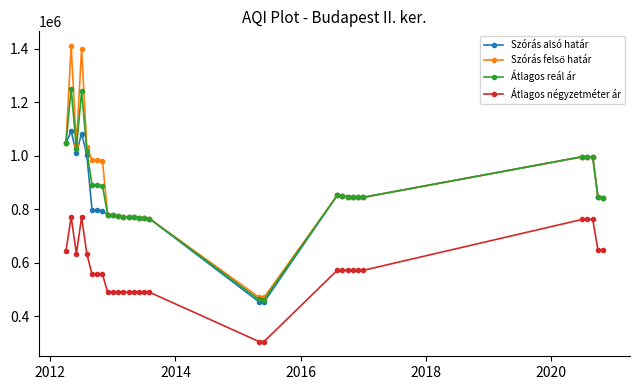

What is the smallest value displayed?

306028